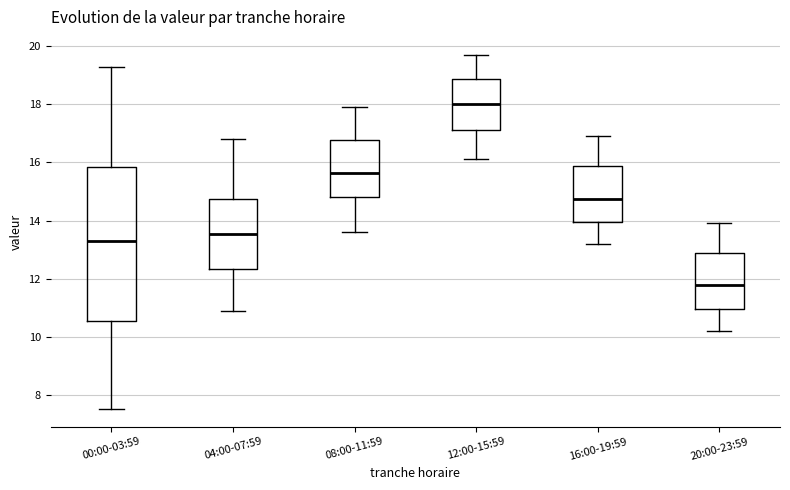

Where is the lower edge of the box for 20:00-23:59 on the y-axis? The values are not printed on the chart, so give them approximately, as read against the axis.

11.0